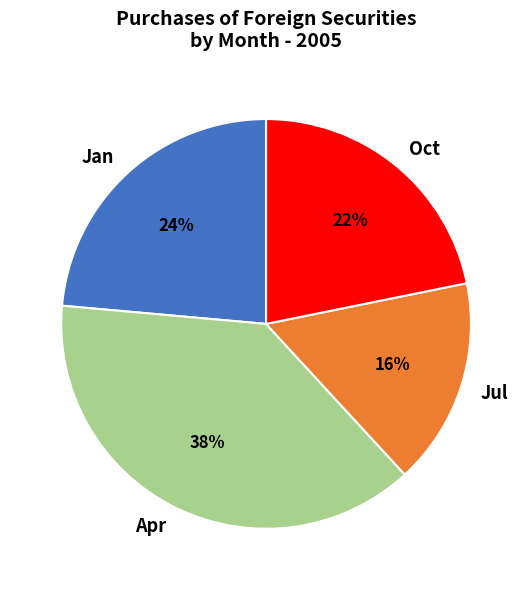

To the nearest percent, what portion does Jul represent?

16%